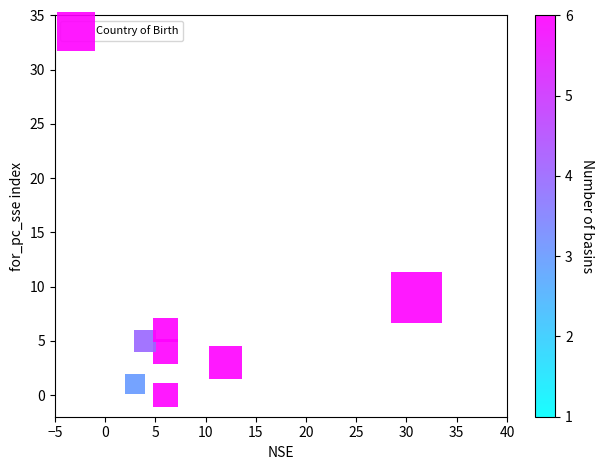

What is the range of X values (max minus min)?

28